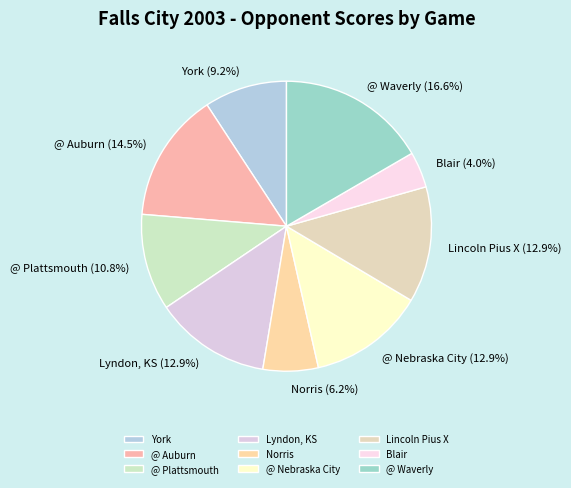

Combined, what portion of the pie is @ Nebraska City and @ Plattsmouth?

23.7%